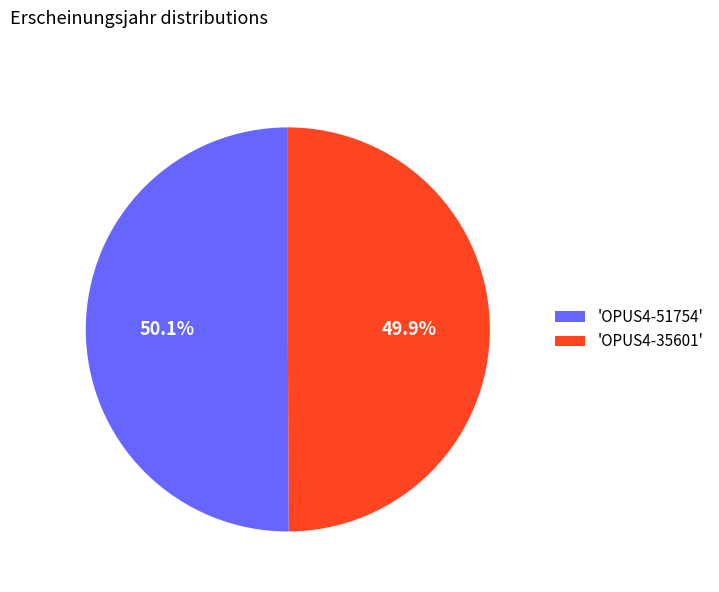

Approximately how many times larger is the value at 'OPUS4-51754' compared to 'OPUS4-35601'?

1.0